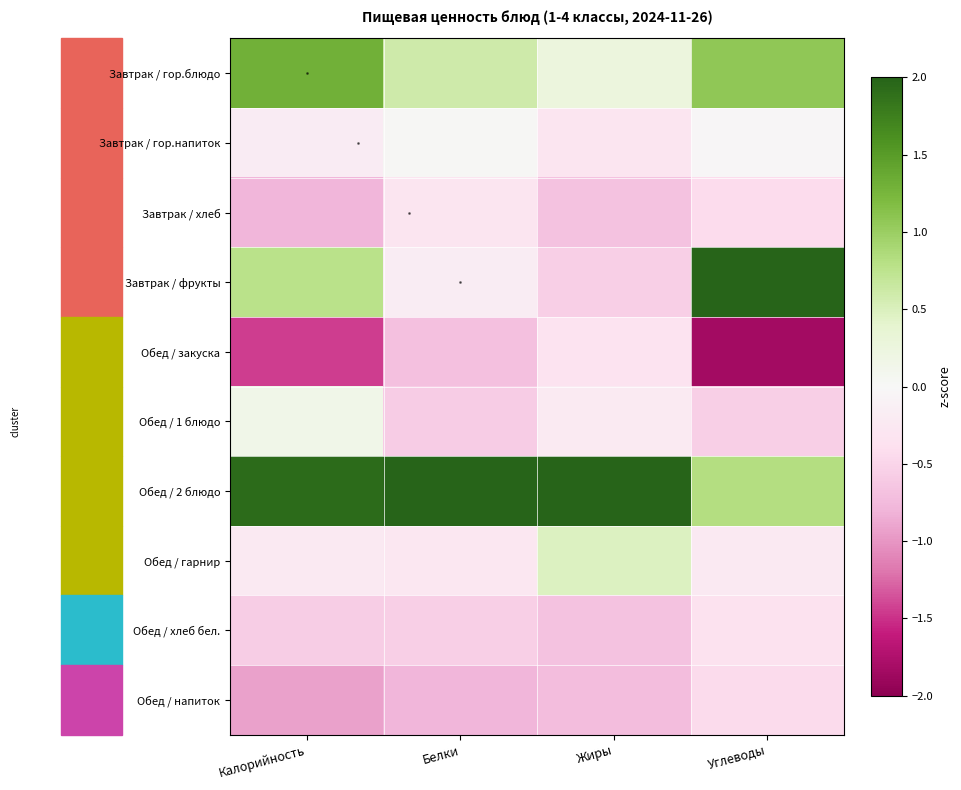

Between Калорийность and Жиры, which series saw the biggest shift?

Завтрак / фрукты